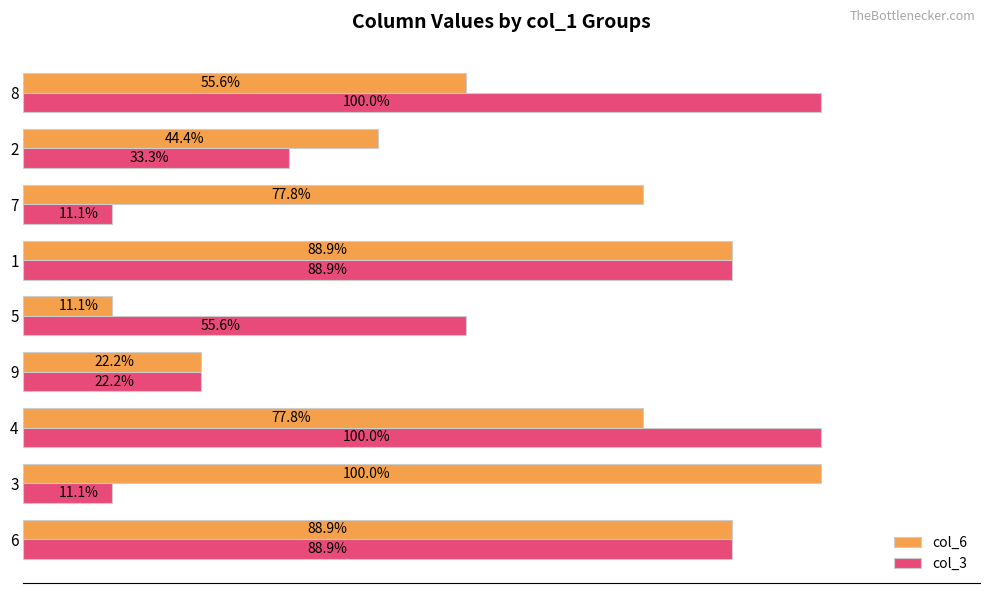

Rank the series by their average value, from highest to lowest.

col_6, col_3